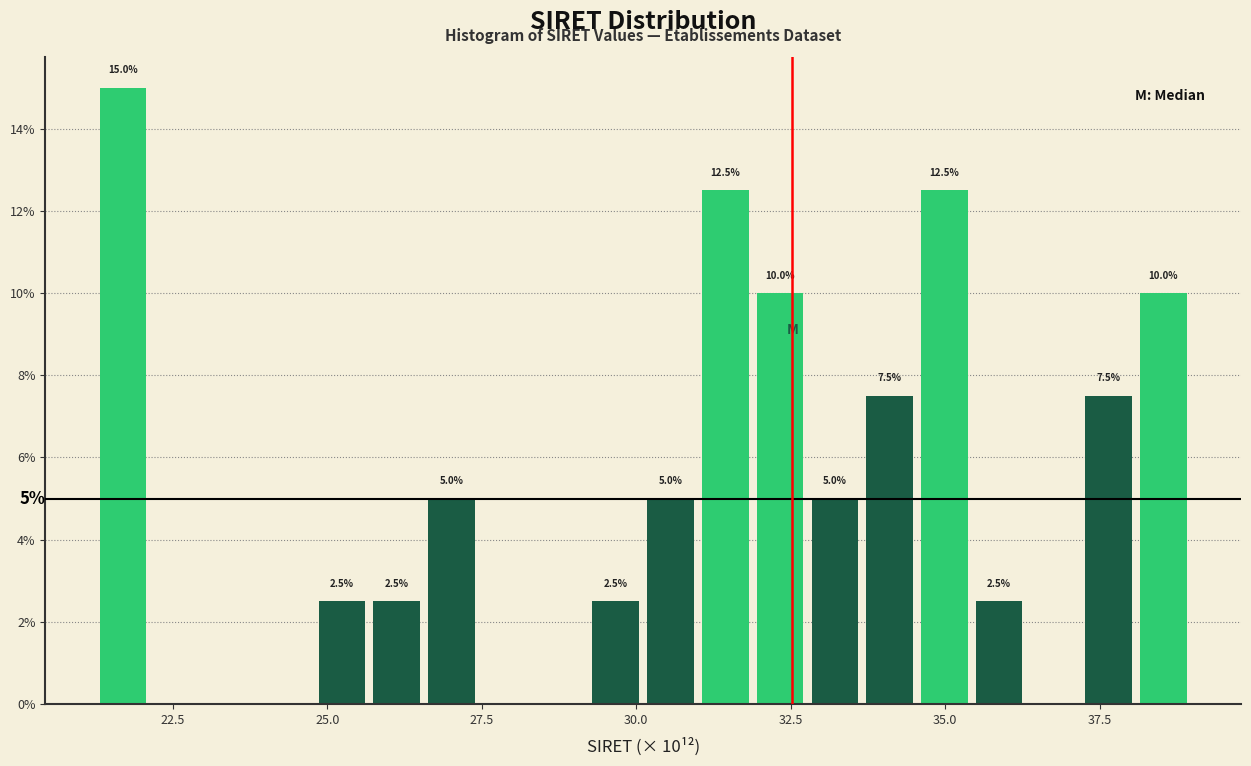

Read against the x-axis, roughly where is the centre of the tallest bar?

21.5